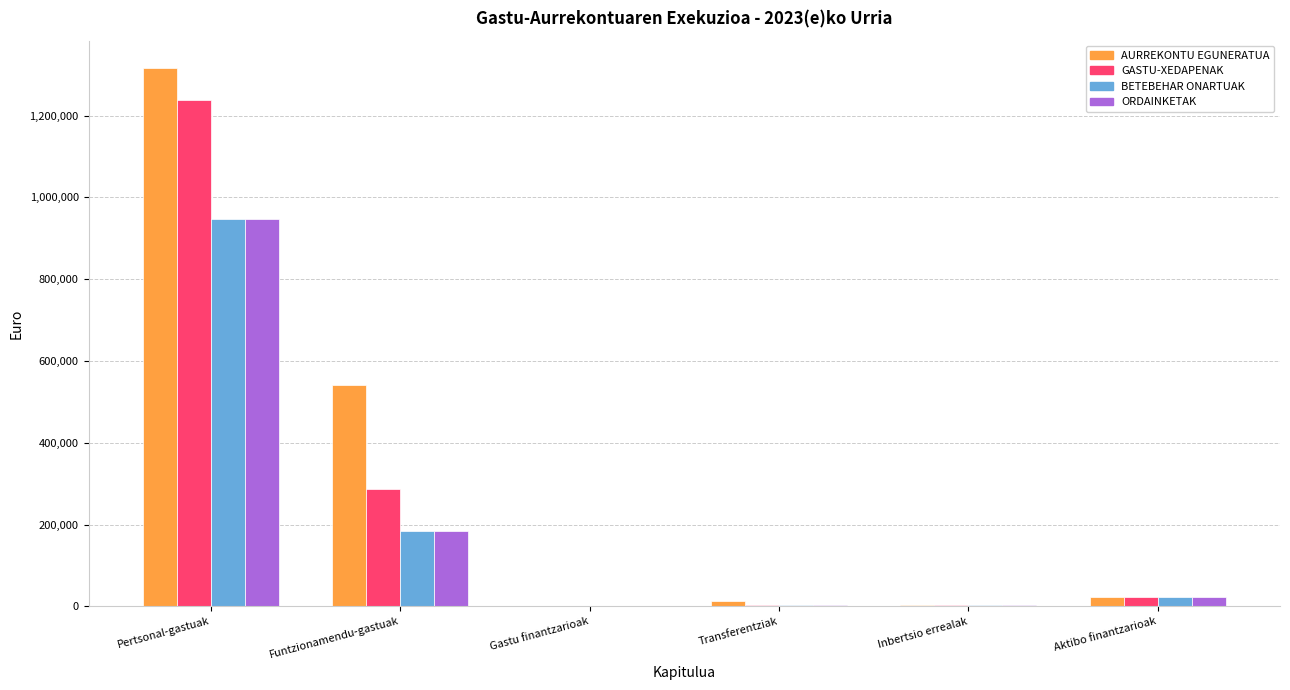

At which label is GASTU-XEDAPENAK closest to 618547?

Funtzionamendu-gastuak